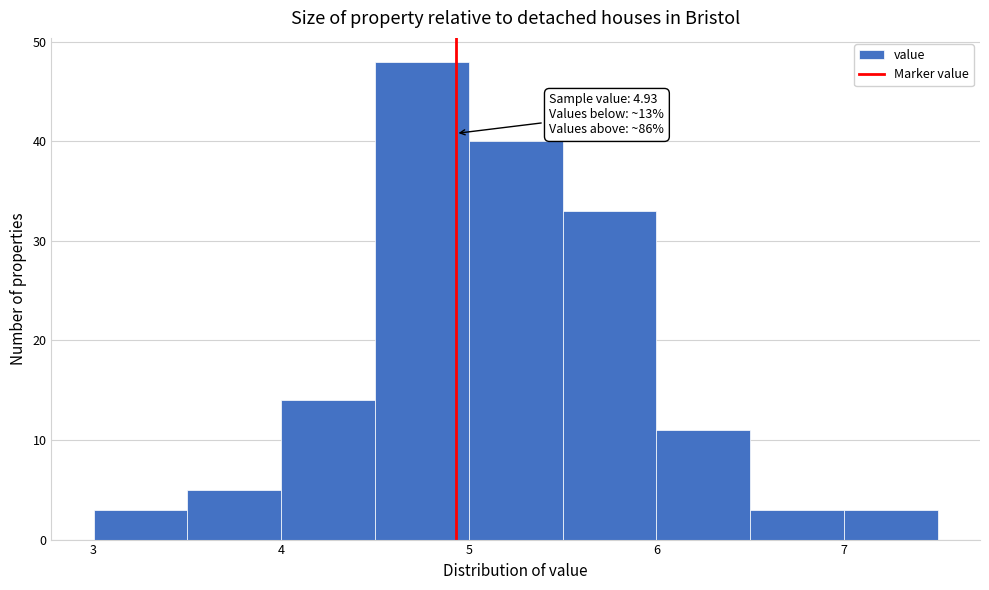

Over which range of the x-axis is the bar tallest?

4.5 to 5.0